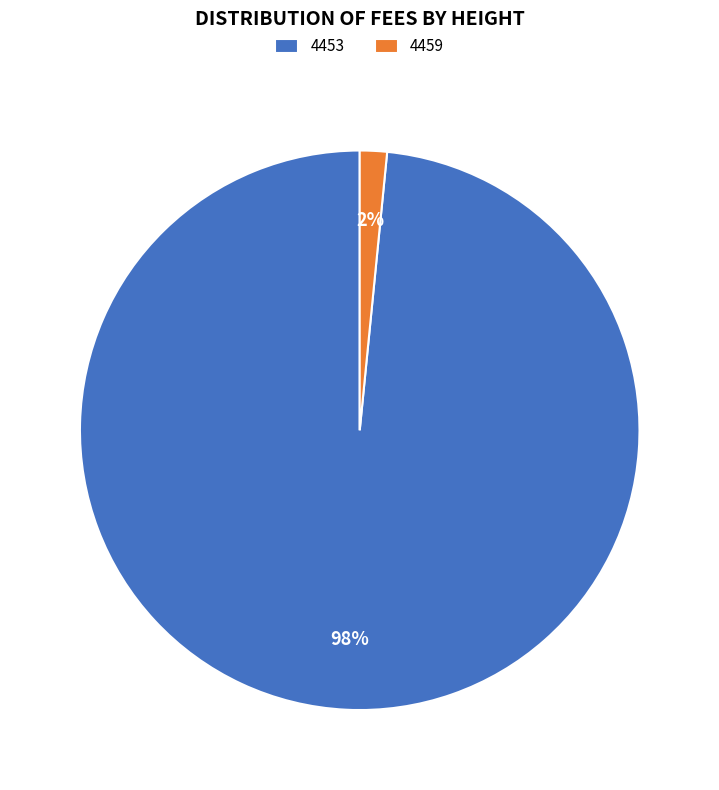

True or false: 4453 accounts for 98% of the total.

True